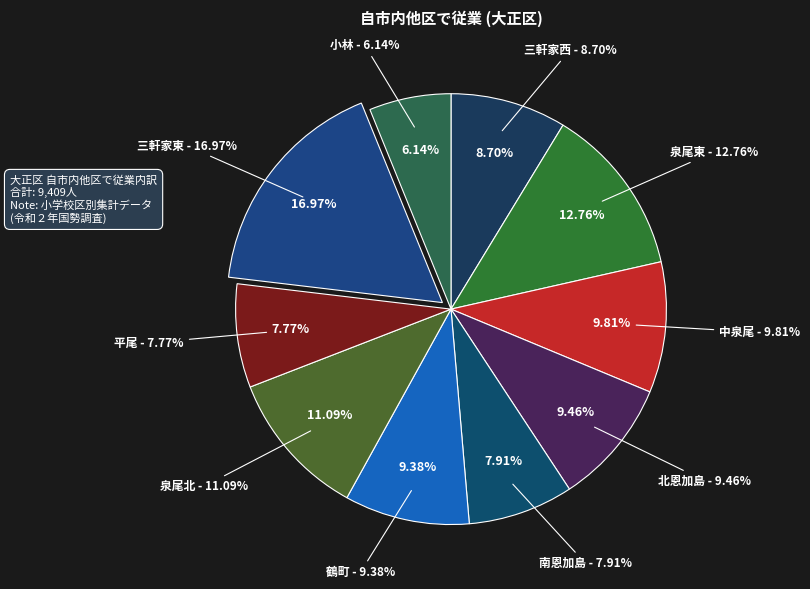

What percentage is the 泉尾東 slice, to the nearest percent?

13%